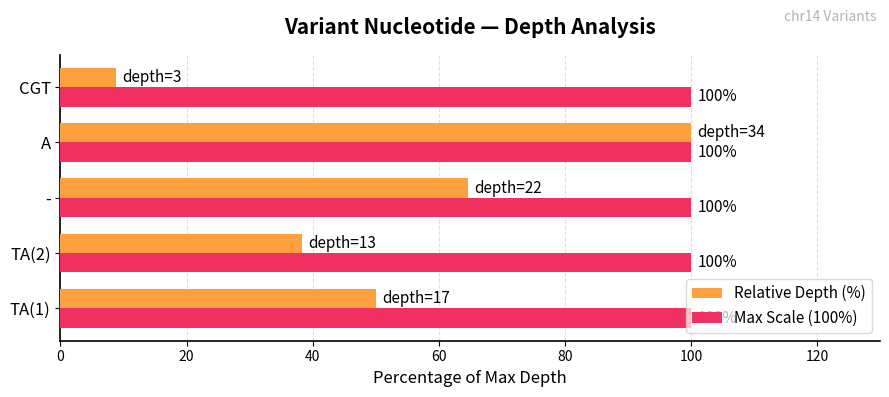

Which series has the largest total across all categories?

Max Scale (100%)